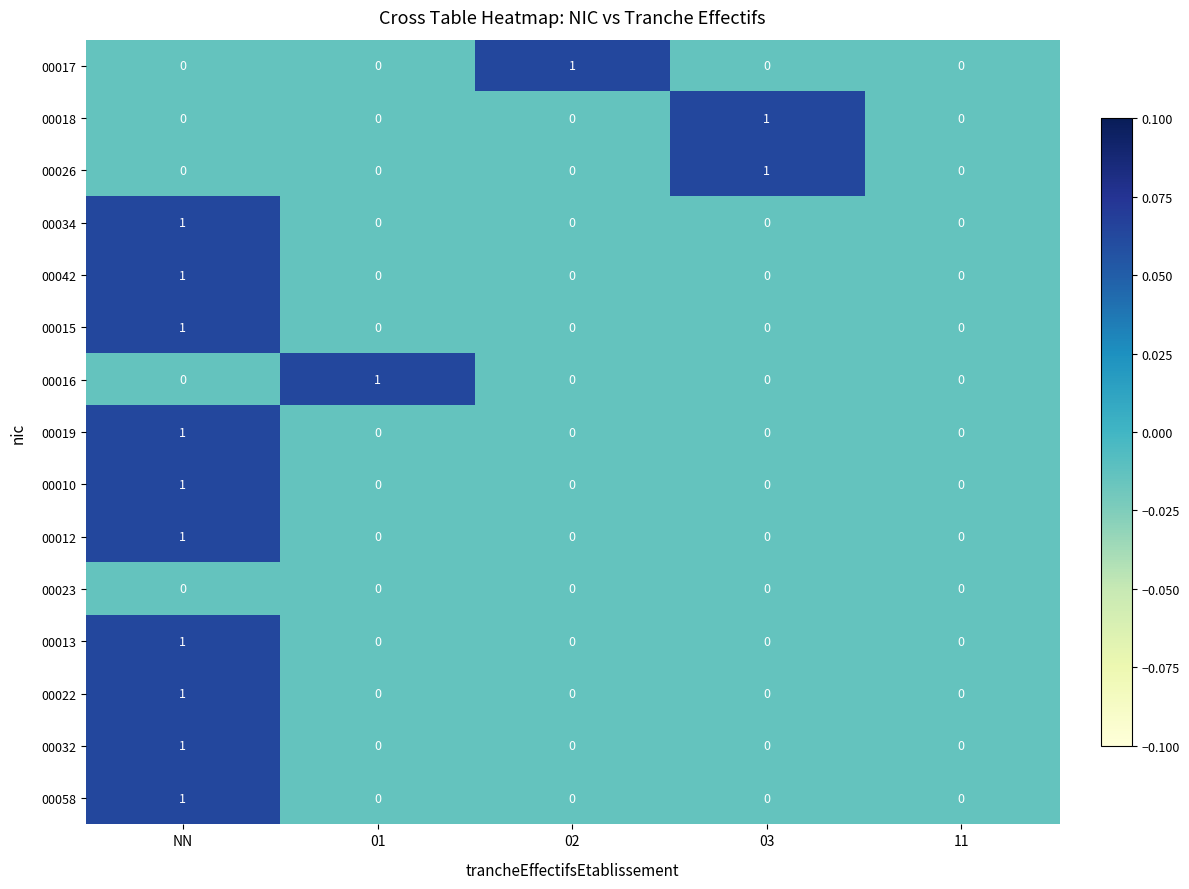

Count the 00013 values in the range 0 to 1.

5